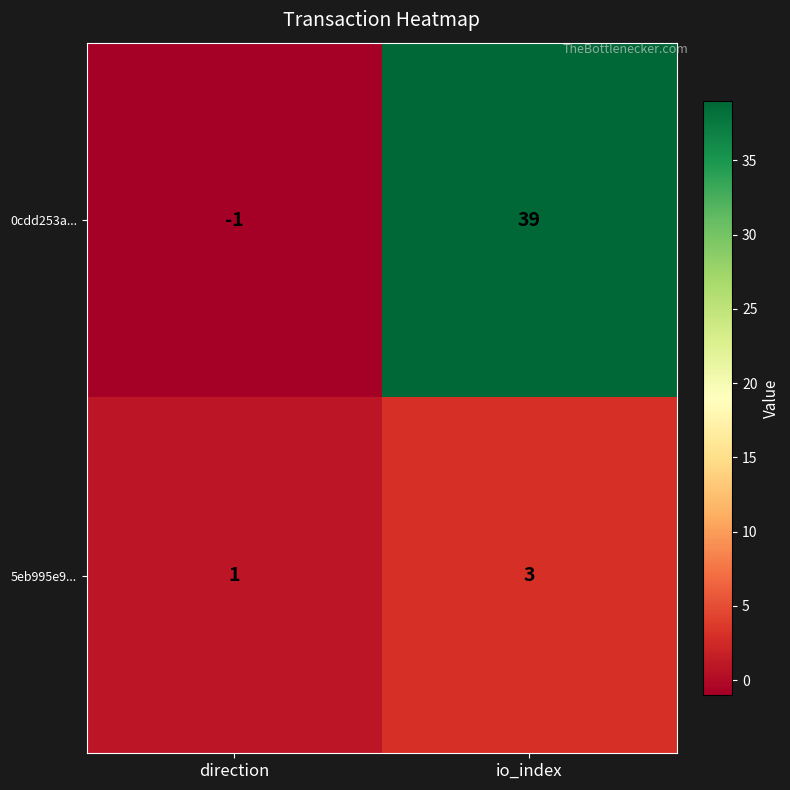

What is the sum of the 0cdd253a... values at io_index and direction?

38